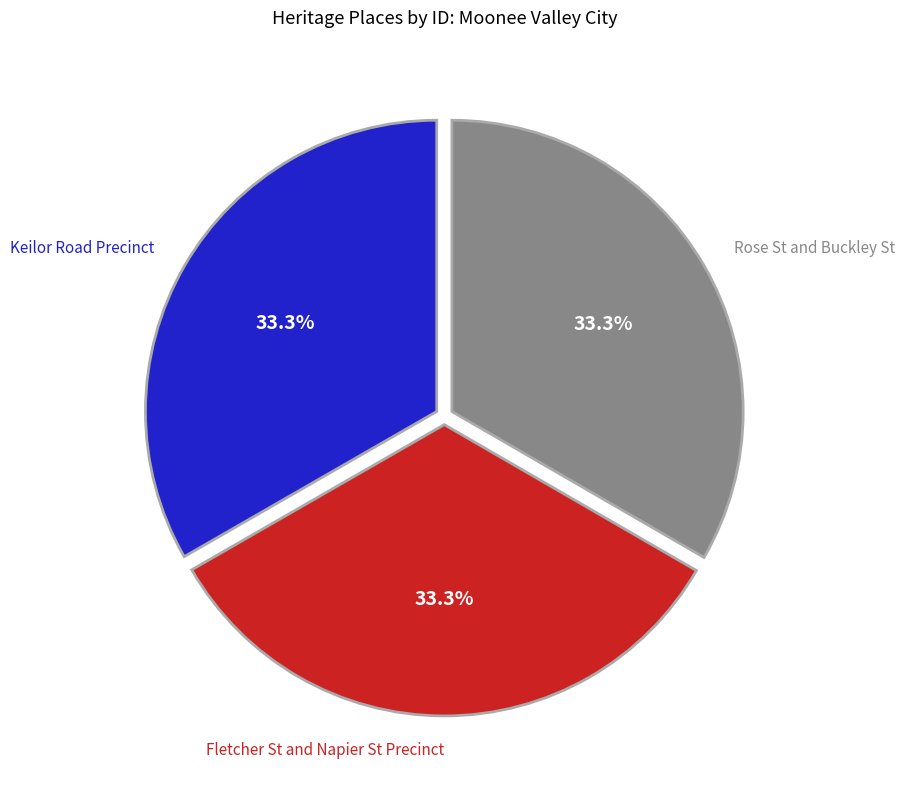

Approximately how many times larger is the value at Rose St and Buckley St compared to Fletcher St and Napier St Precinct?

1.0